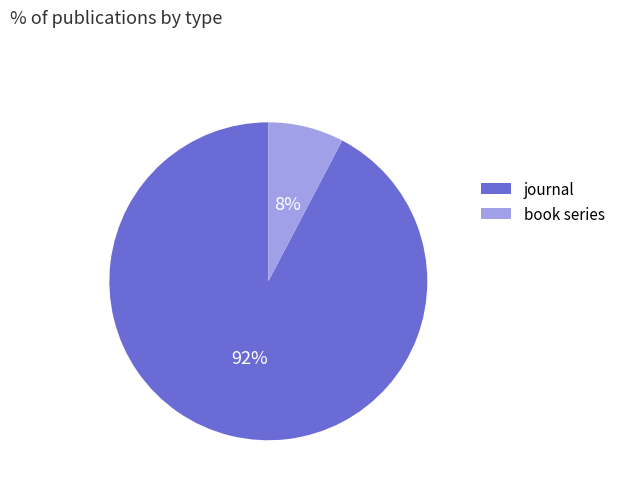

Count the number of slices in the pie.

2